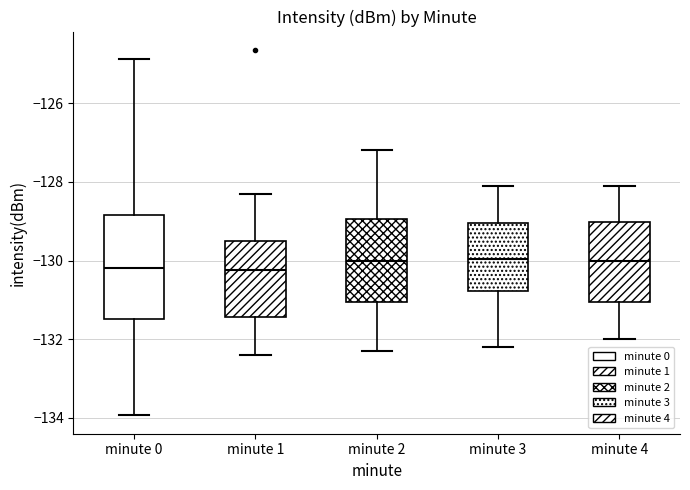

Reading left to right, transcribe this box plot: for each box, give where its median line is, the range the box spans, and where its two whiskers end, as read against the y-axis. The values are not printed on the chart, so give them approximately, as read against the axis.

minute 0: median -130.2, box -131.4 to -128.8, whiskers -134.0 to -124.8
minute 1: median -130.2, box -131.4 to -129.6, whiskers -132.4 to -128.2
minute 2: median -130.0, box -131.0 to -129.0, whiskers -132.2 to -127.2
minute 3: median -130.0, box -130.8 to -129.0, whiskers -132.2 to -128.0
minute 4: median -130.0, box -131.0 to -129.0, whiskers -132.0 to -128.0